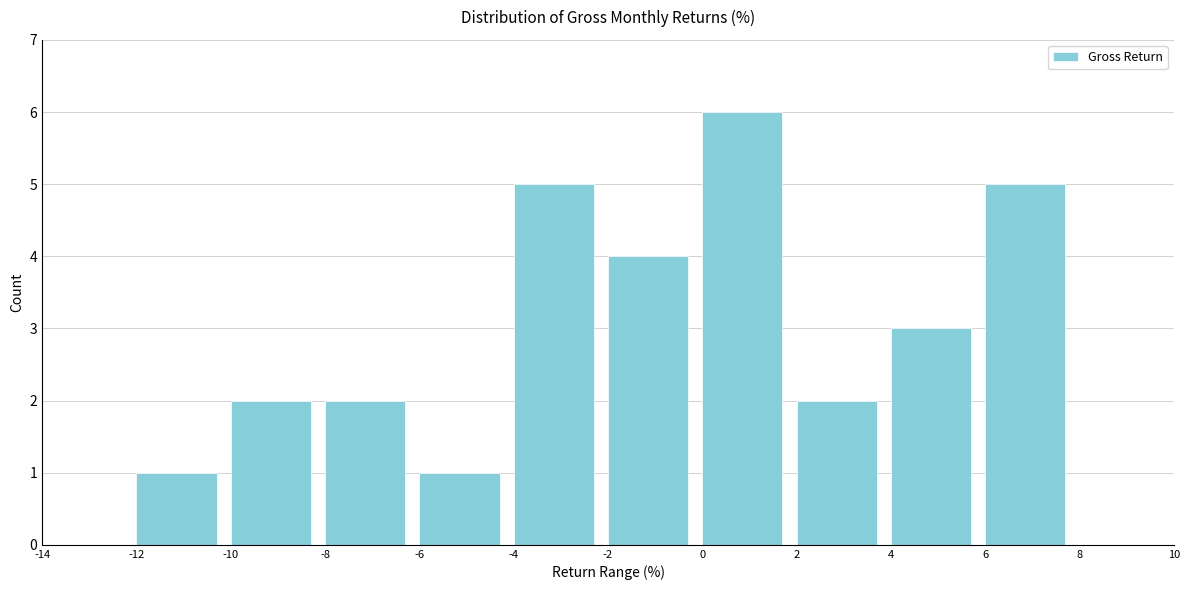

Over which range of the x-axis is the bar tallest?

0 to 2